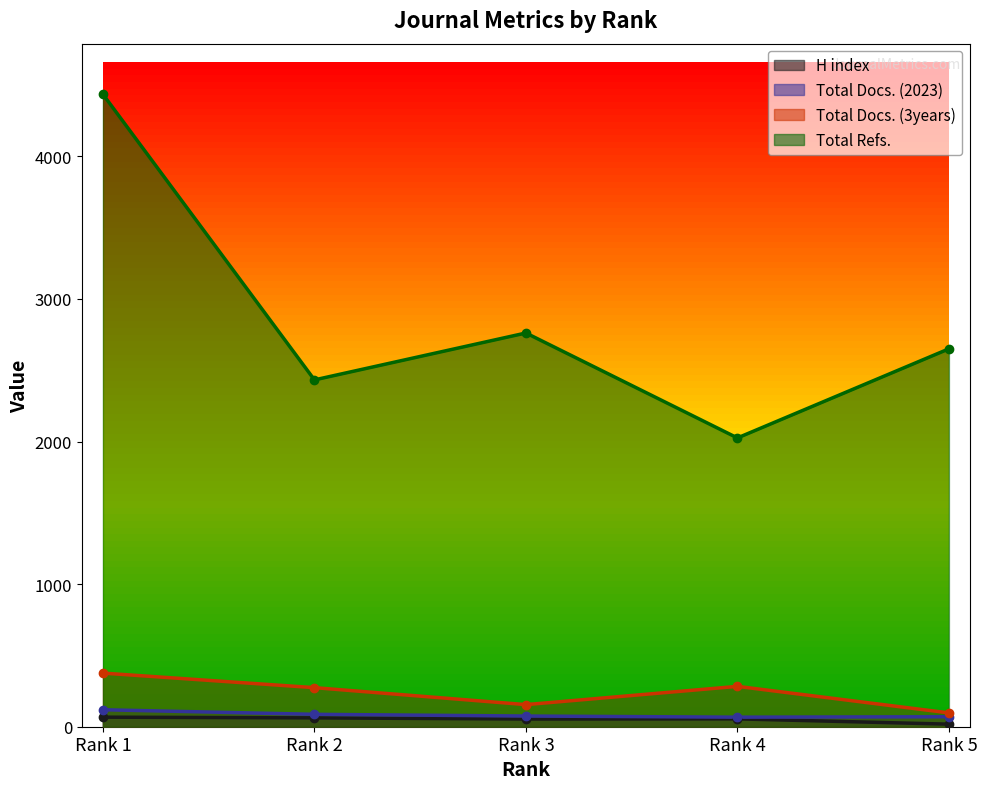

Is it true that Total Docs. (3years) equals 376 at Rank 1?

True